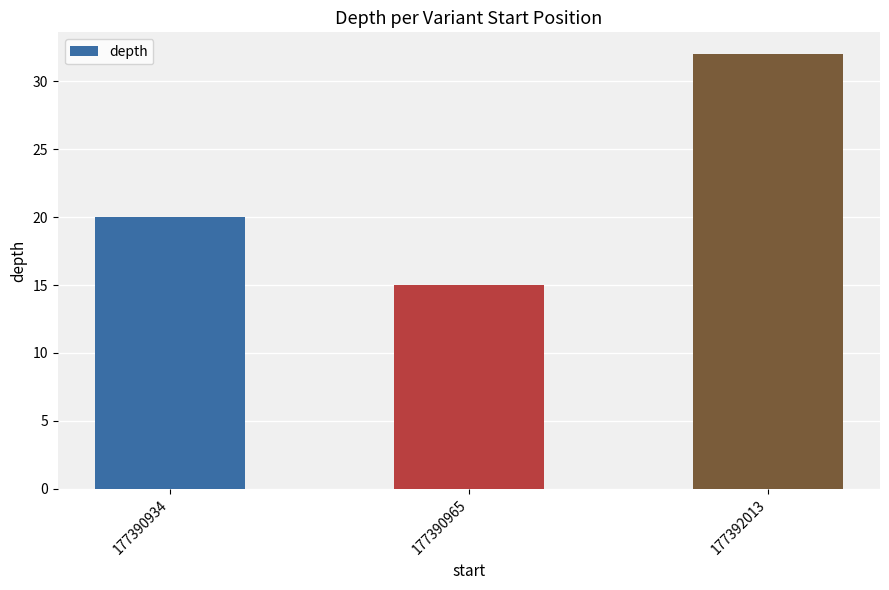

True or false: the data shows 20 at 177390965.

False